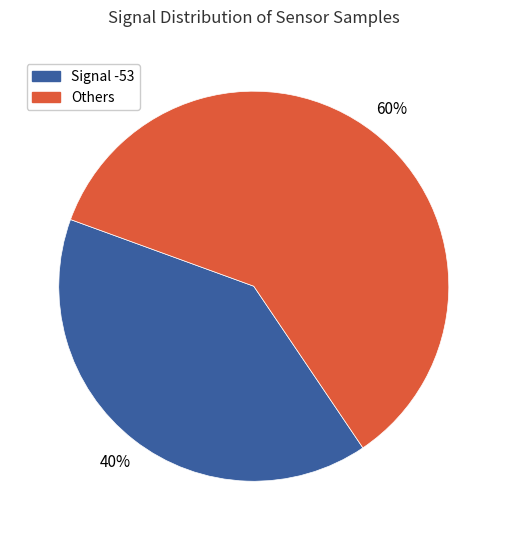

To the nearest percent, what is the difference between the largest and smallest slice percentages?

20%